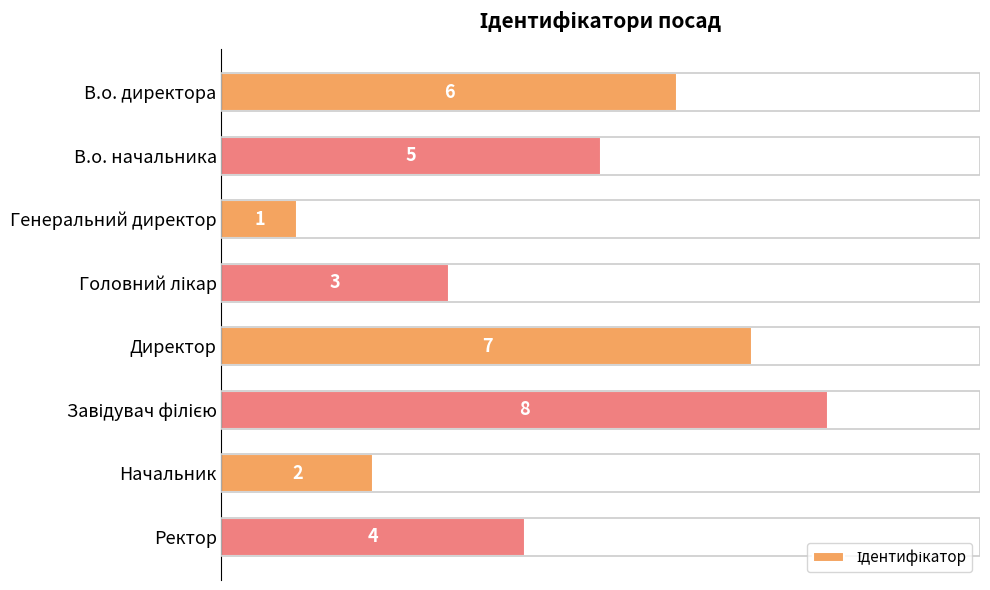

Count the values in the range 3 to 7.

5